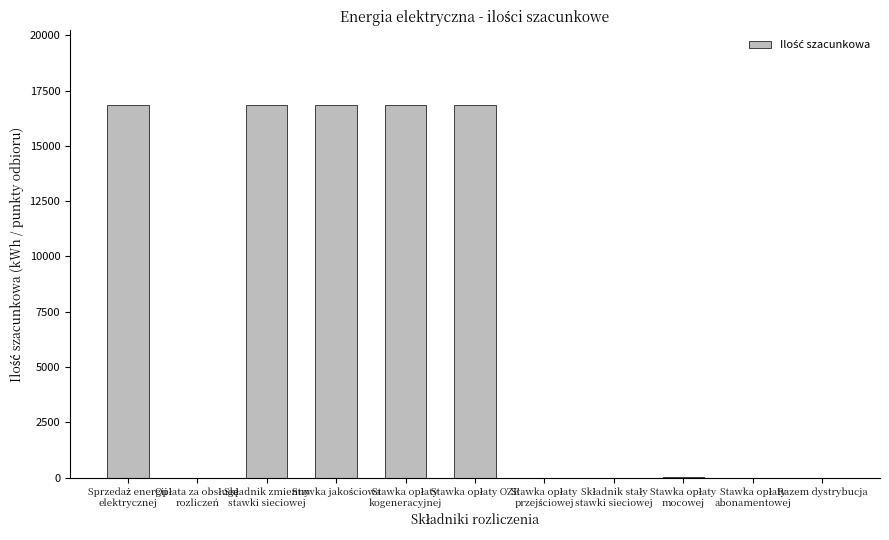

The chart shows a value of 0 at Razem dystrybucja. True or false?

True